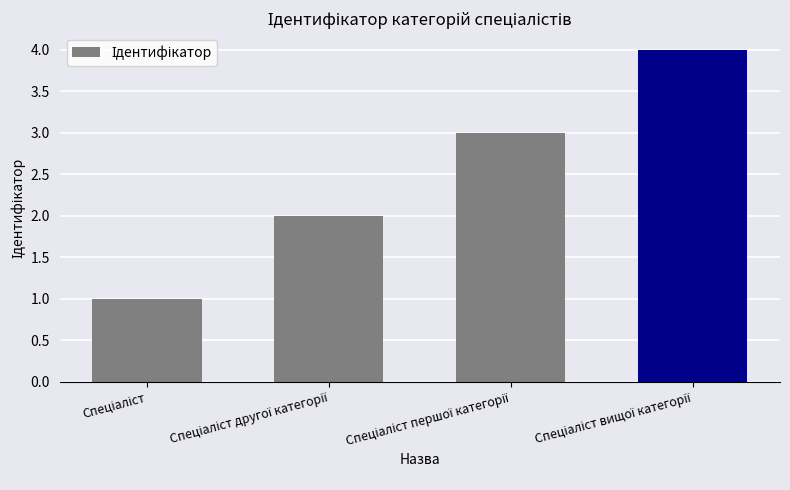

What is the maximum value shown in the chart?

4